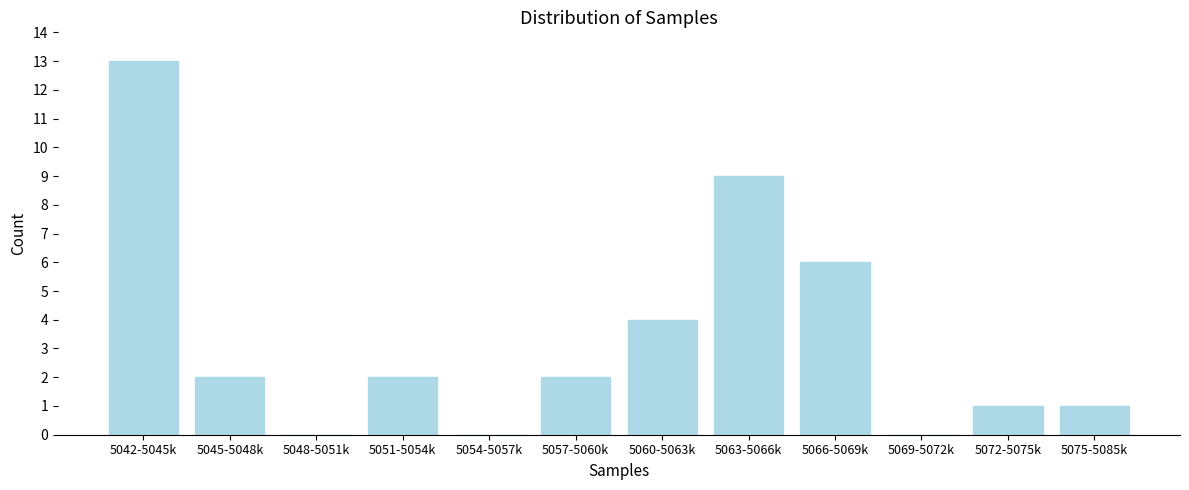

Reading left to right, what are all the values shown in this chart?

5042-5045k=13	5045-5048k=2	5048-5051k=0	5051-5054k=2	5054-5057k=0	5057-5060k=2	5060-5063k=4	5063-5066k=9	5066-5069k=6	5069-5072k=0	5072-5075k=1	5075-5085k=1